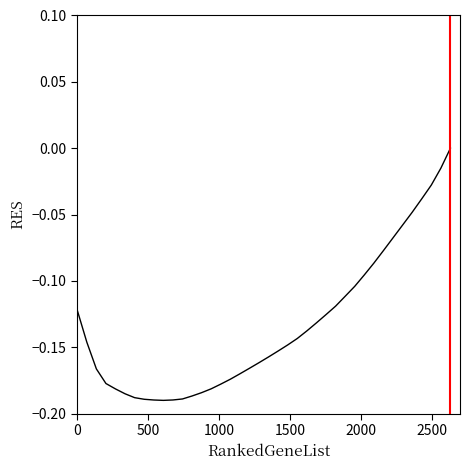

How many lines are shown in the chart?

1